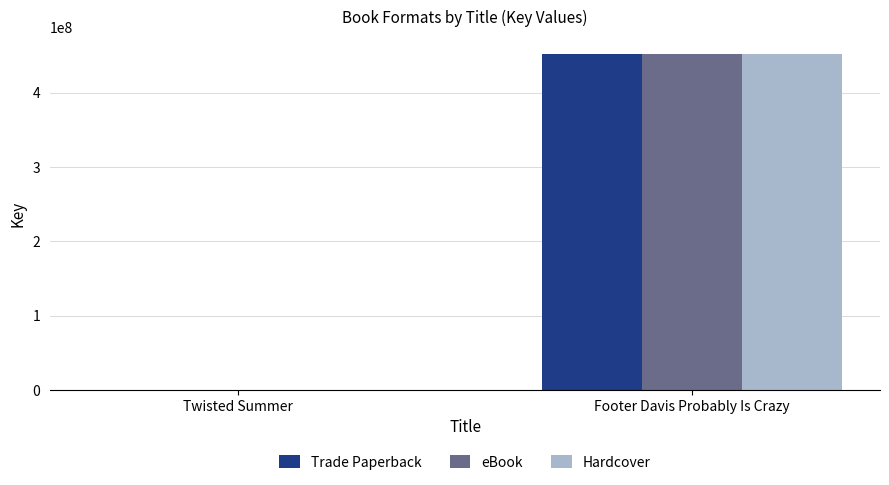

At which category is the sum across all series the highest?

Footer Davis Probably Is Crazy